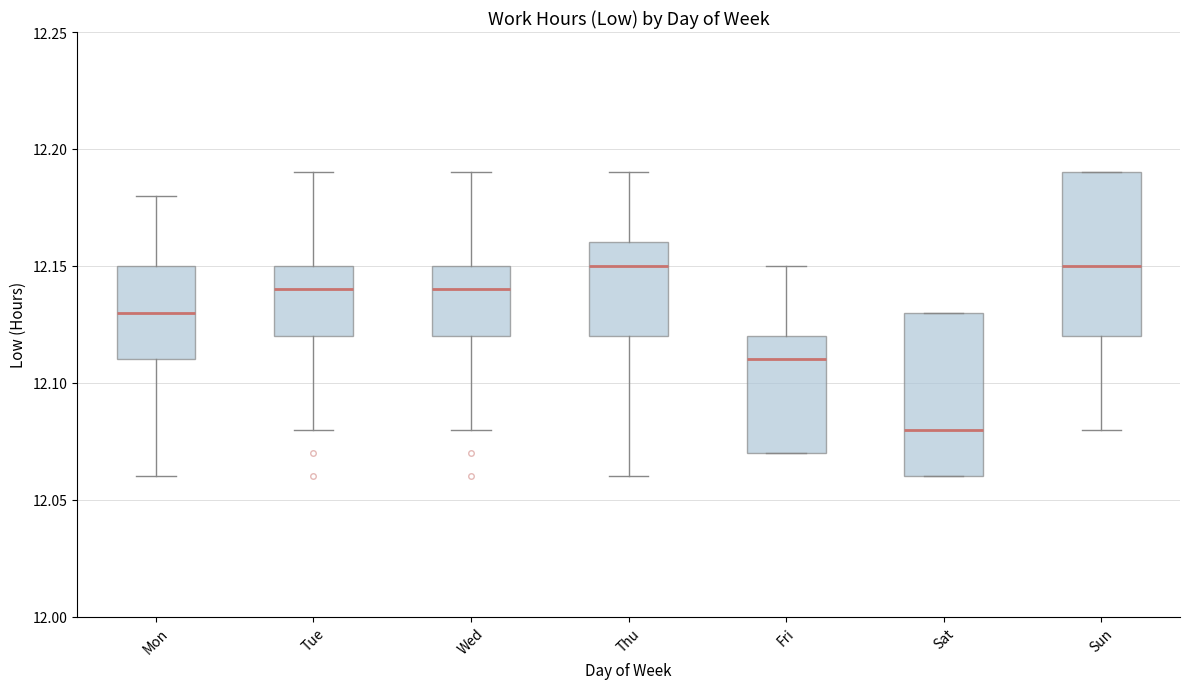

Reading left to right, read every box against the y-axis: the position of its median line, the range the box covers, and the ends of its whiskers. The values are not printed on the chart, so give them approximately, as read against the axis.

Mon: median 12.13, box 12.11 to 12.15, whiskers 12.06 to 12.18
Tue: median 12.14, box 12.12 to 12.15, whiskers 12.08 to 12.19
Wed: median 12.14, box 12.12 to 12.15, whiskers 12.08 to 12.19
Thu: median 12.15, box 12.12 to 12.16, whiskers 12.06 to 12.19
Fri: median 12.11, box 12.07 to 12.12, whiskers 12.07 to 12.15
Sat: median 12.08, box 12.06 to 12.13, whiskers 12.06 to 12.13
Sun: median 12.15, box 12.12 to 12.19, whiskers 12.08 to 12.19